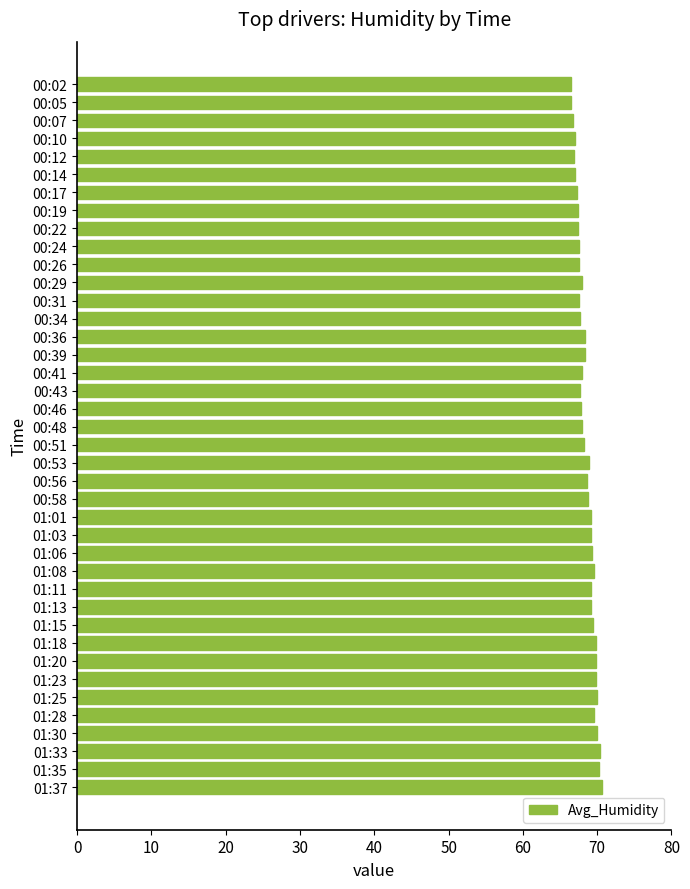

Is it true that the value at 00:41 is 67.9?

True